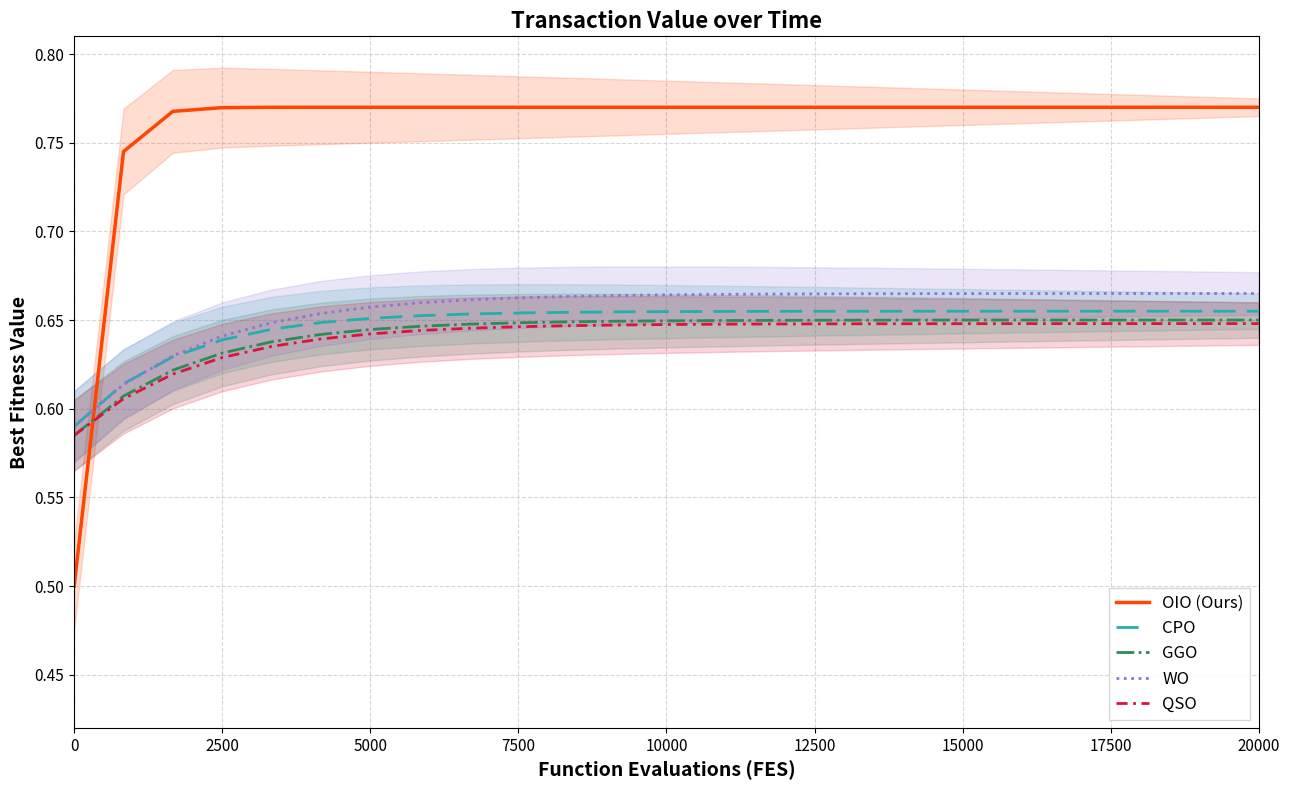

What are all the series names shown in the legend?

OIO (Ours), CPO, GGO, WO, QSO